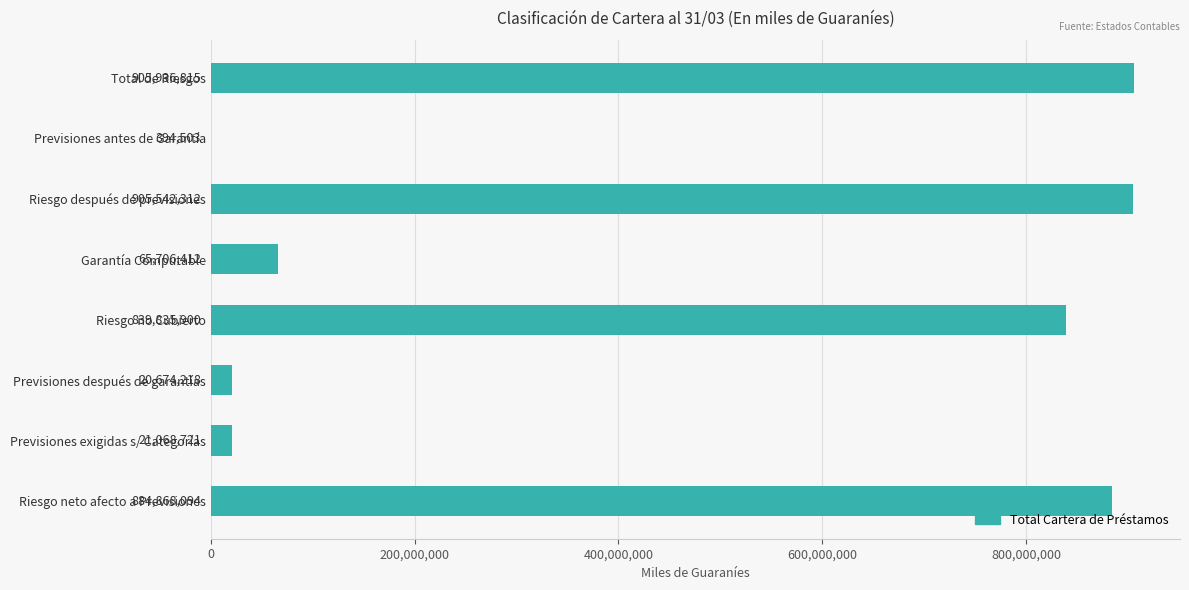

Is it true that the value at Garantía Computable is 65706412.0?

True